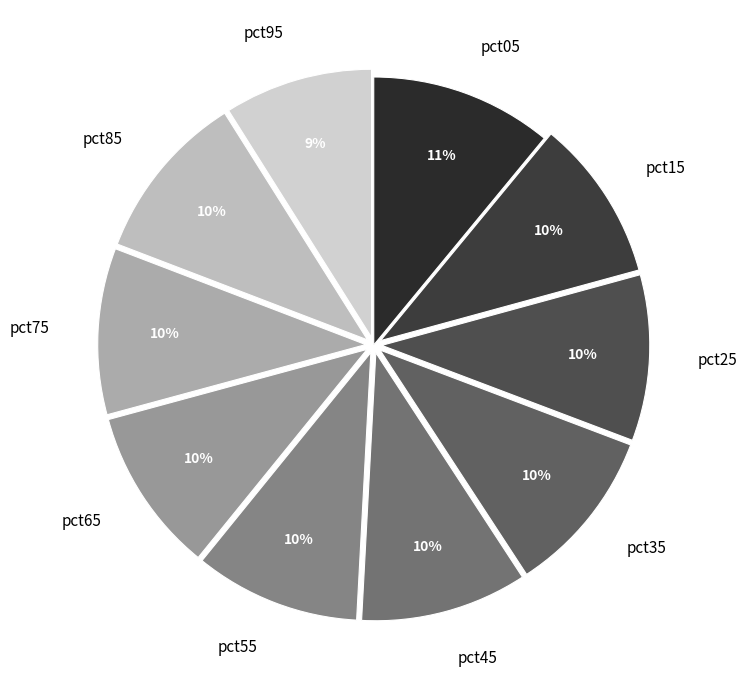

The pct65 slice represents 1% of the pie. True or false?

False